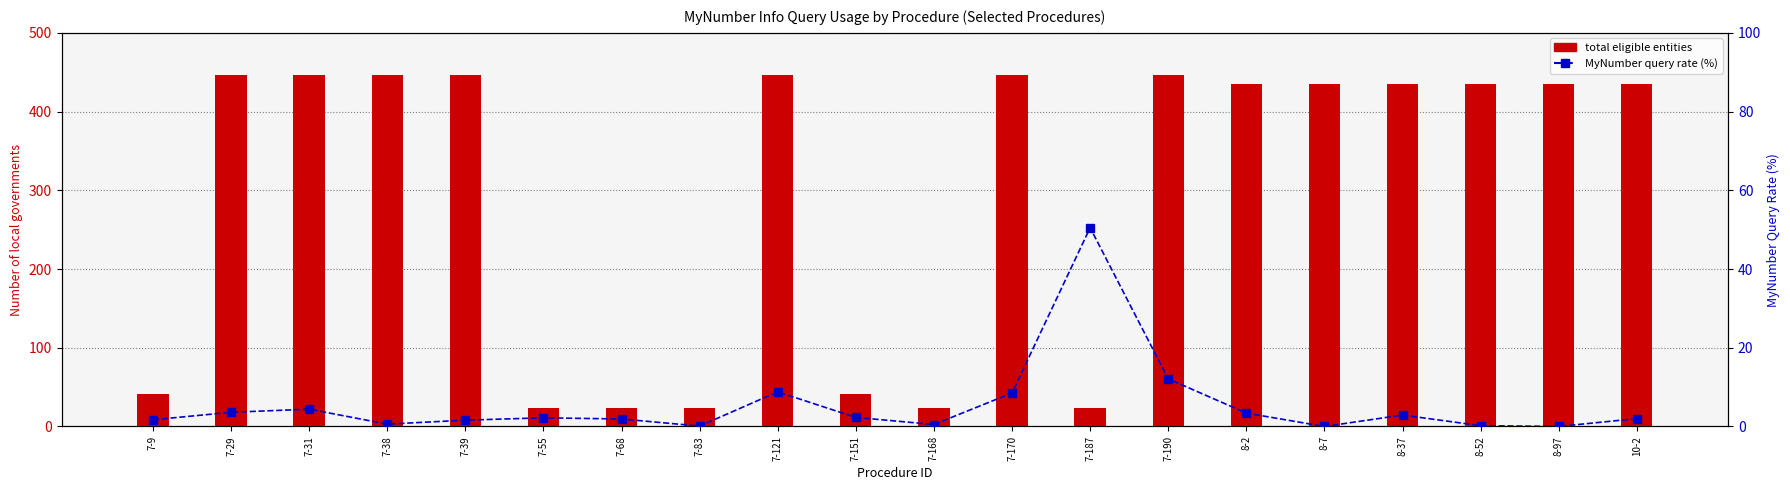

How many values in MyNumber query rate (%) are above zero?

18